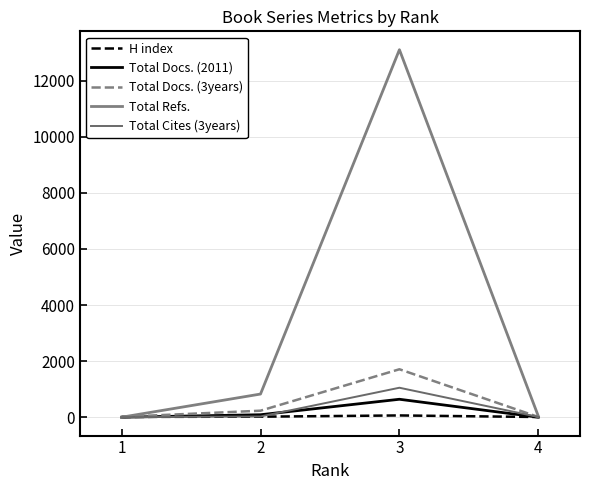

Does the chart have visible grid lines?

Yes